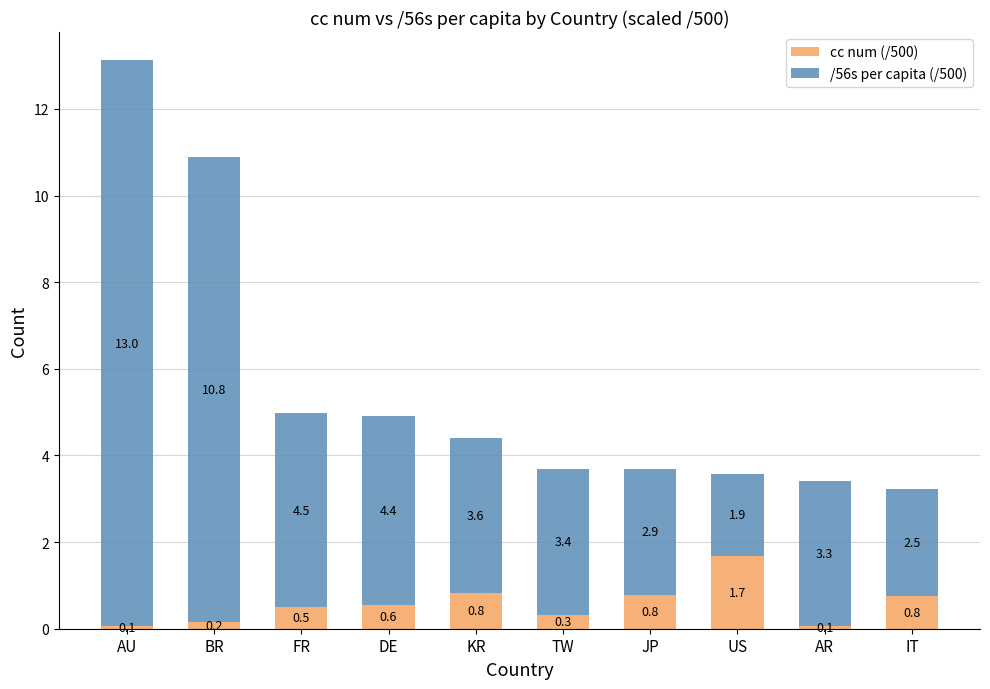

The cc num (/500) series shows 0.8 at JP. True or false?

True